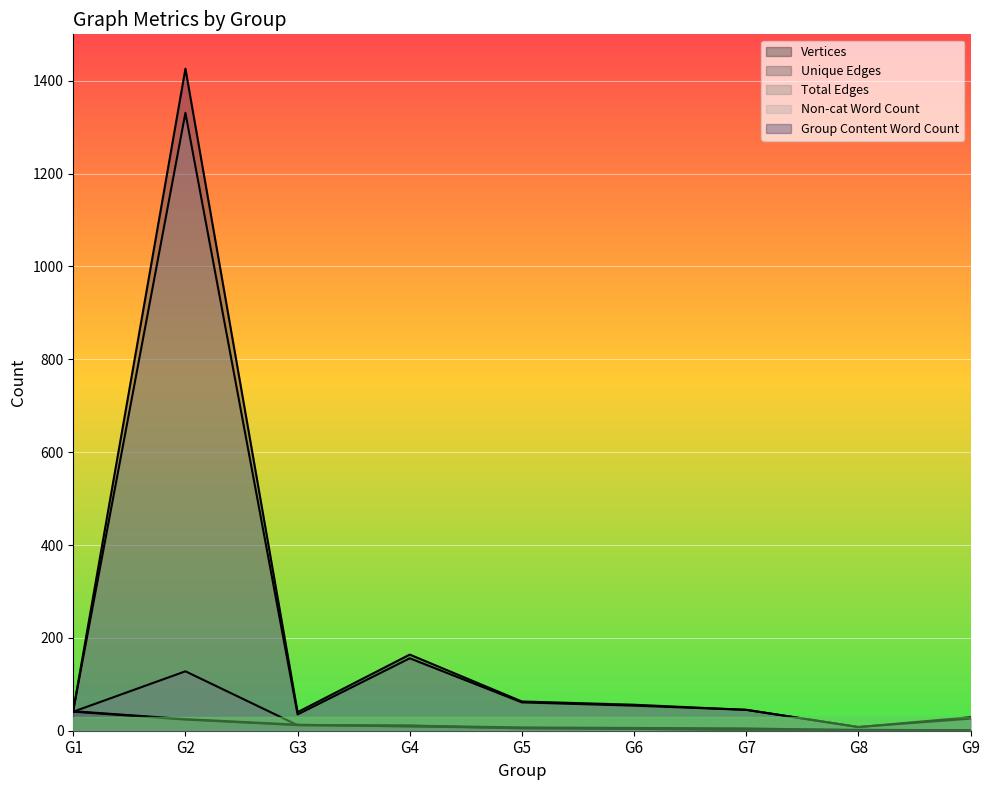

What is the maximum value shown in the chart?

1426